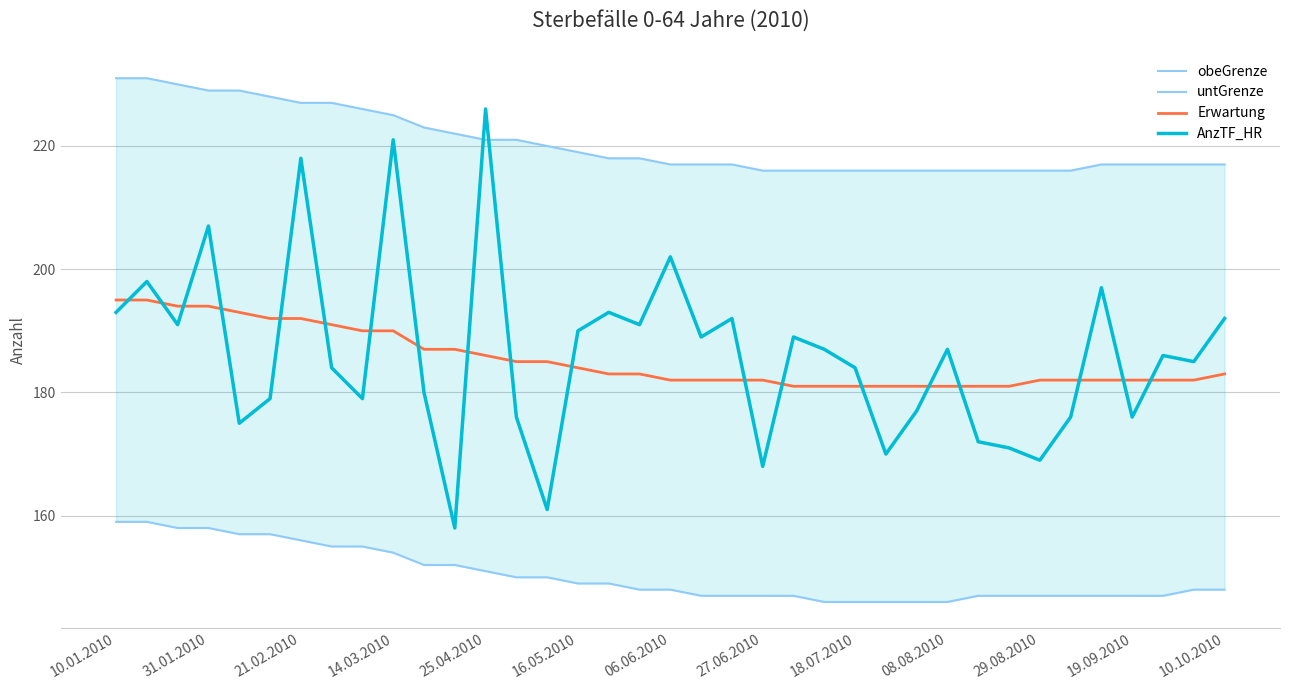

How many intersections are there between Erwartung and AnzTF_HR?

19